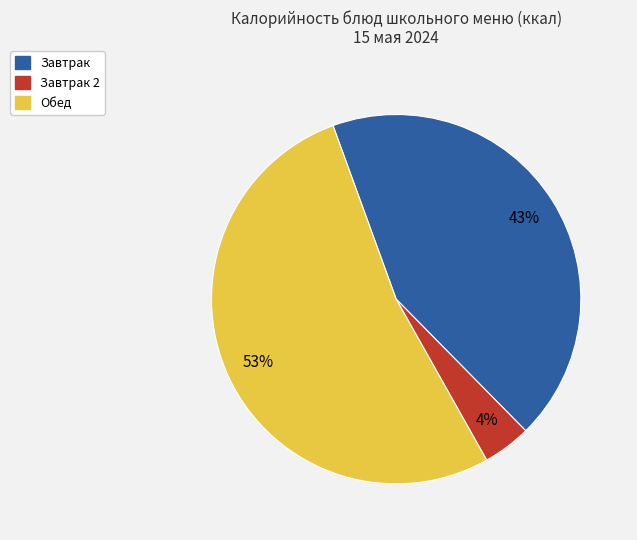

Is there any slice that represents more than half of the pie?

Yes